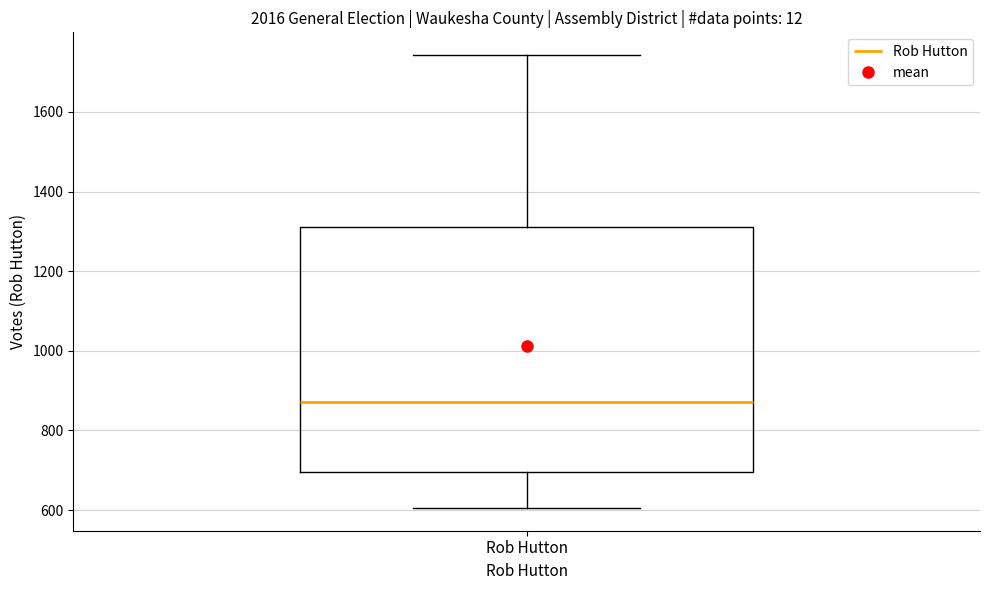

Transcribe this box plot: give where the median line is, the range the box spans, and where the two whiskers end, as read against the y-axis. The values are not printed on the chart, so give them approximately, as read against the axis.

median 880, box 700 to 1320, whiskers 600 to 1740